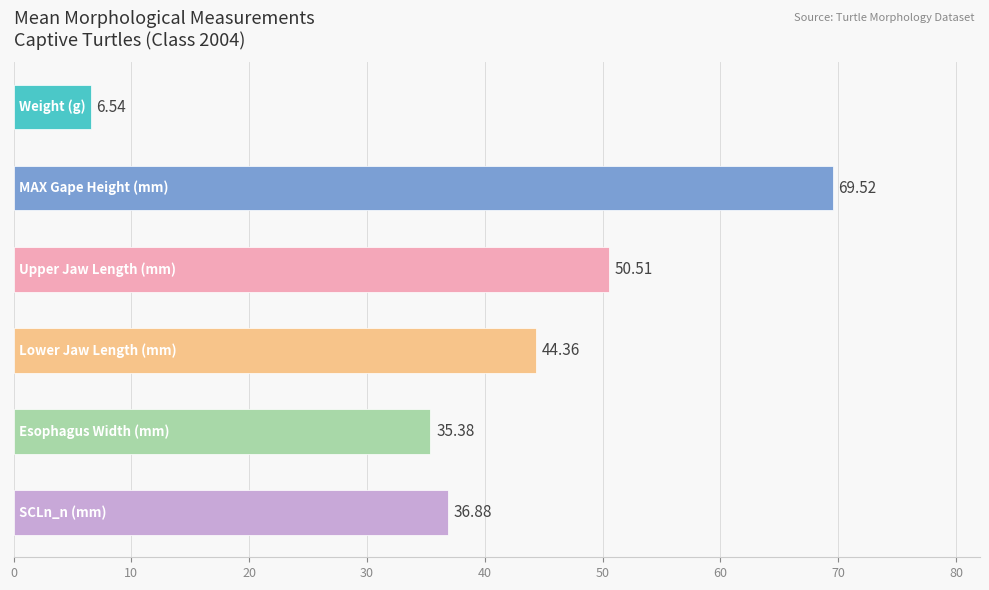

What is the difference between the maximum and minimum values?

63.0